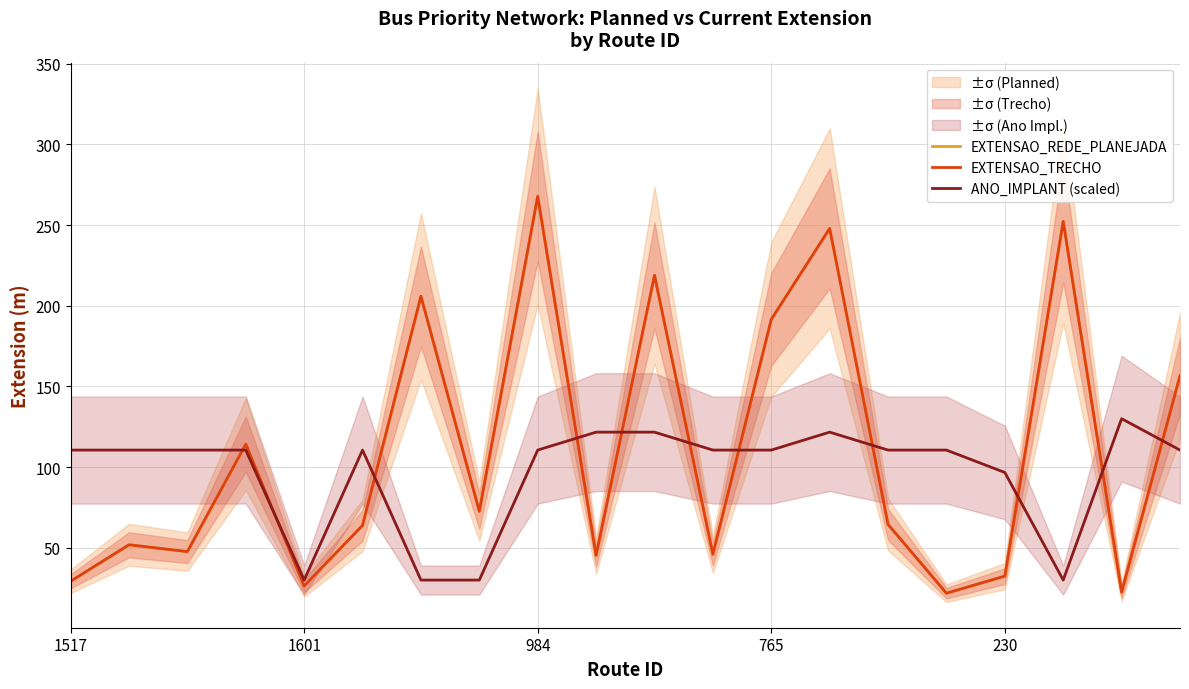

In EXTENSAO_REDE_PLANEJADA, how many points are higher than both neighbors (excluding endpoints)?

7